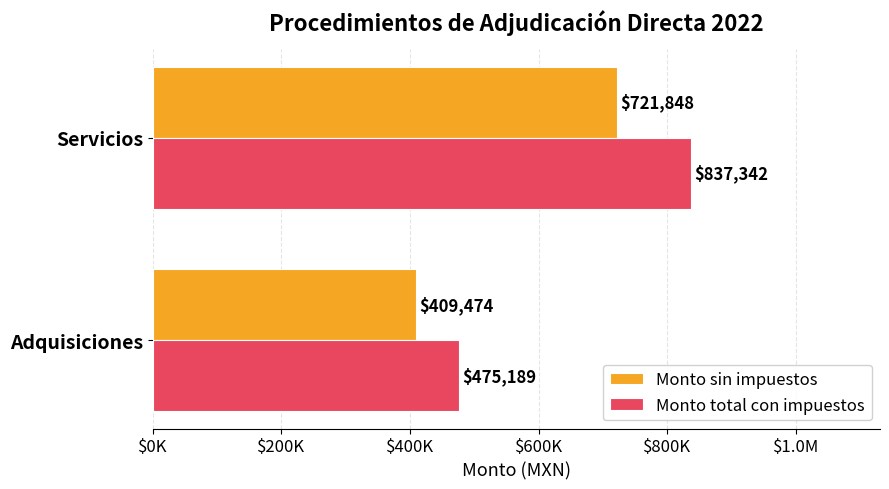

What are all the series names shown in the legend?

Monto sin impuestos, Monto total con impuestos